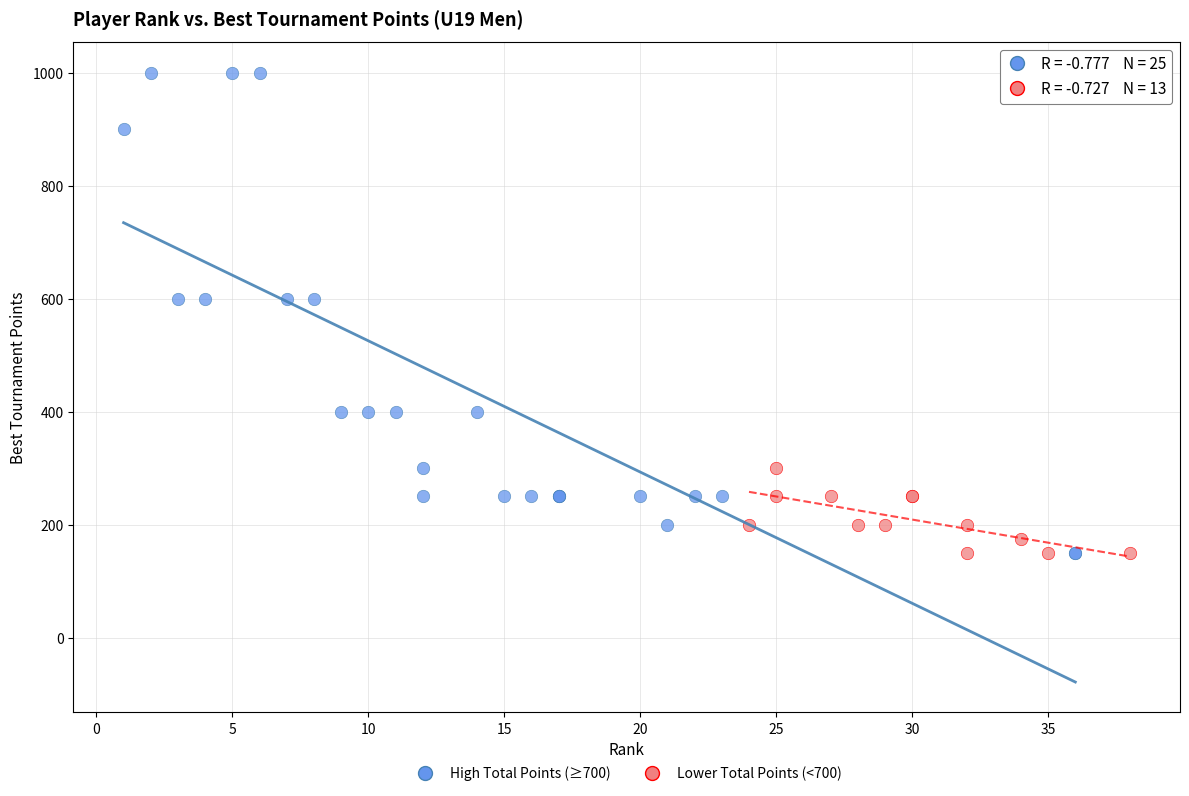

Which series has the widest spread of Y values?

High Total Points (≥700)